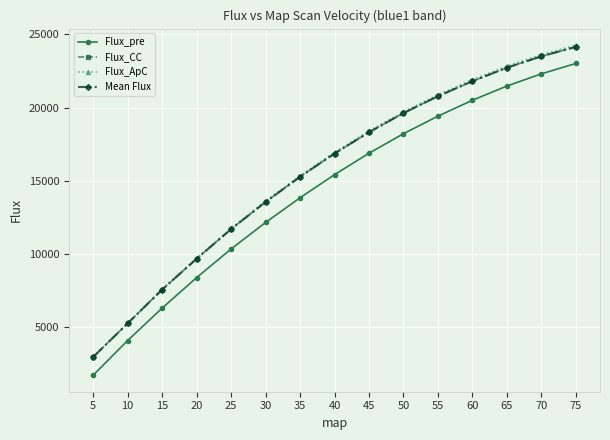

Which series has the widest spread of values?

Flux_pre